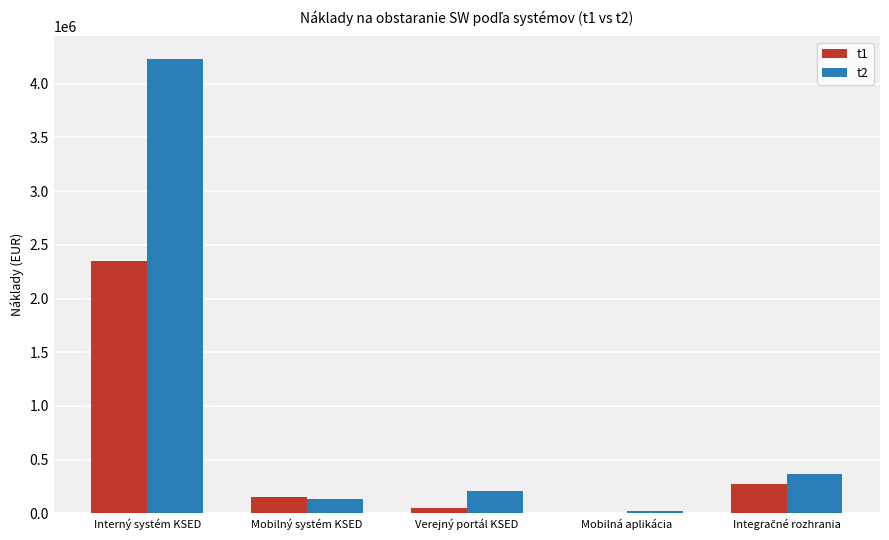

Is the value of t2 at Mobilná aplikácia greater than the value of t1 at Interný systém KSED?

No